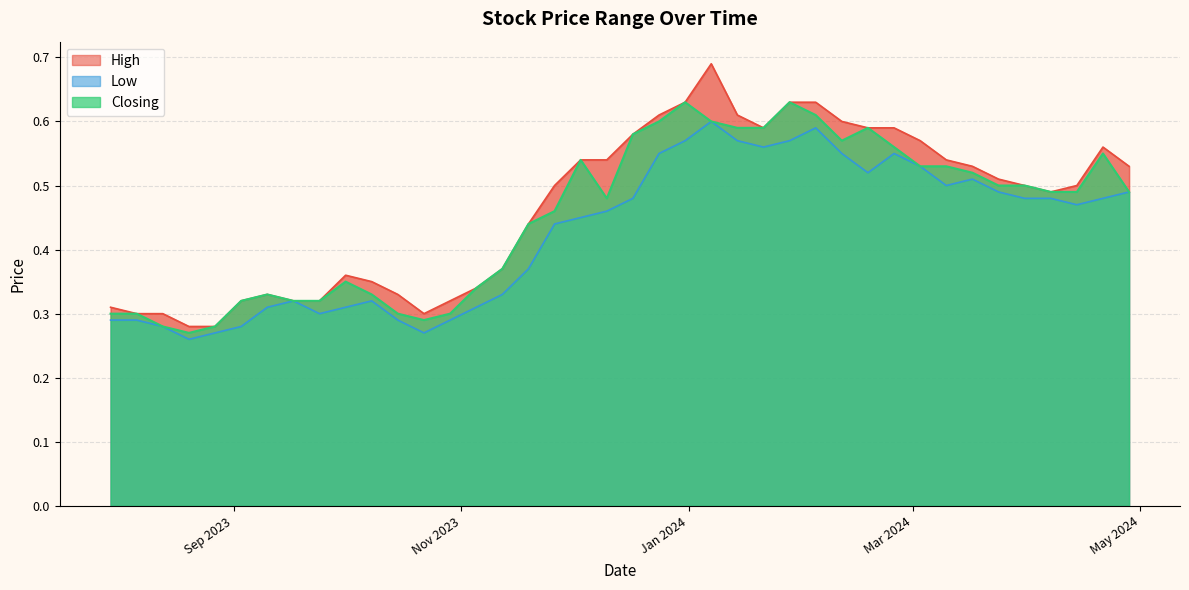

What is the lowest value of the Closing series?

0.3